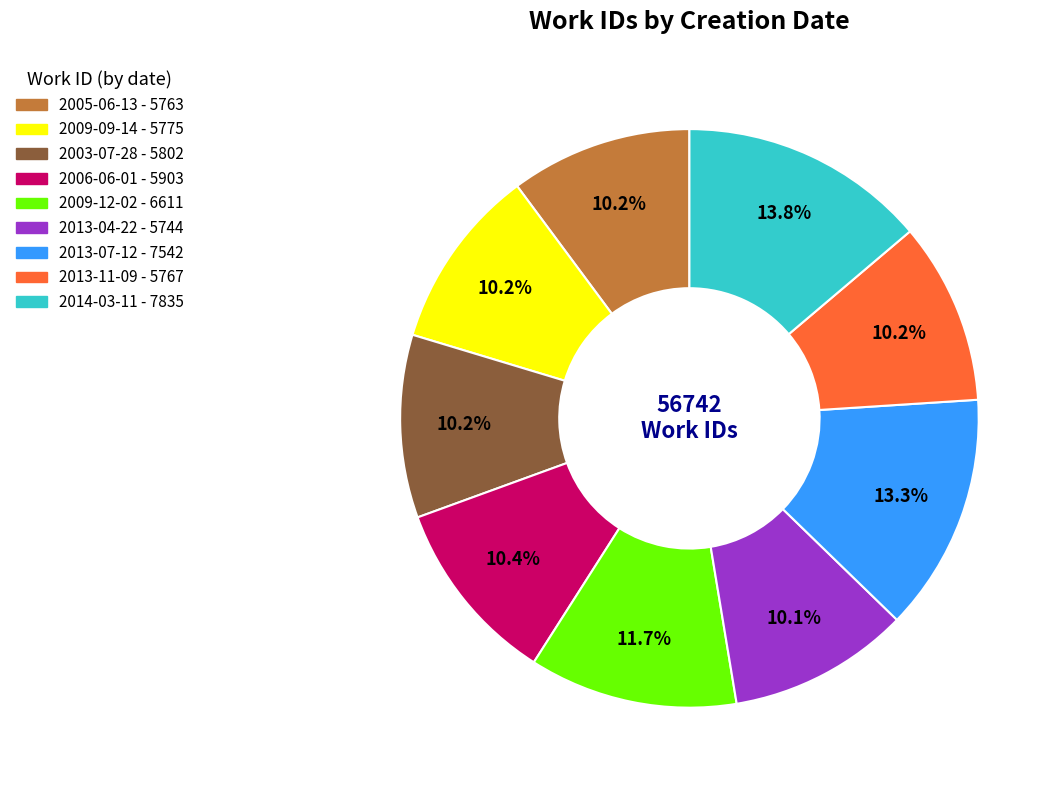

What percentage is the 2013-11-09 slice, to the nearest percent?

10%